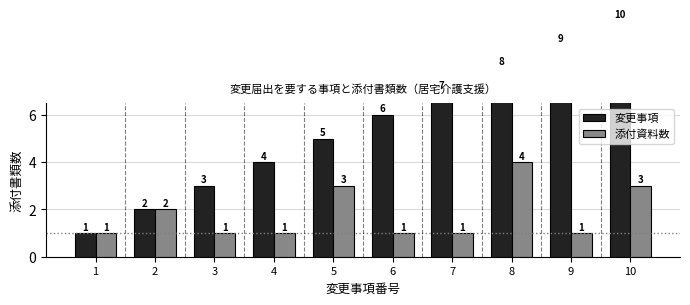

List the series in order of their overall mean, highest first.

変更事項, 添付資料数